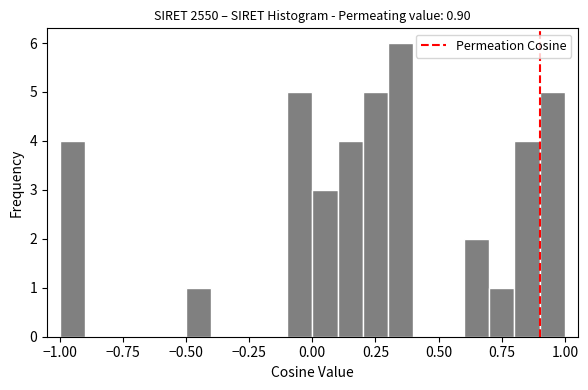

Around what value on the x-axis is the tallest bar? Give the approximate position of its centre, as read against the axis.

0.35